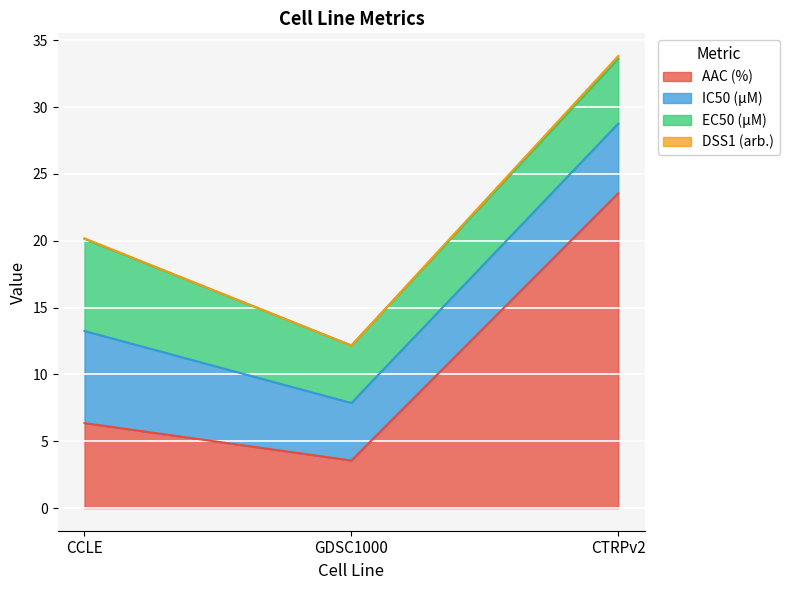

Where is DSS1 (arb.) nearest to the value 18?

CCLE